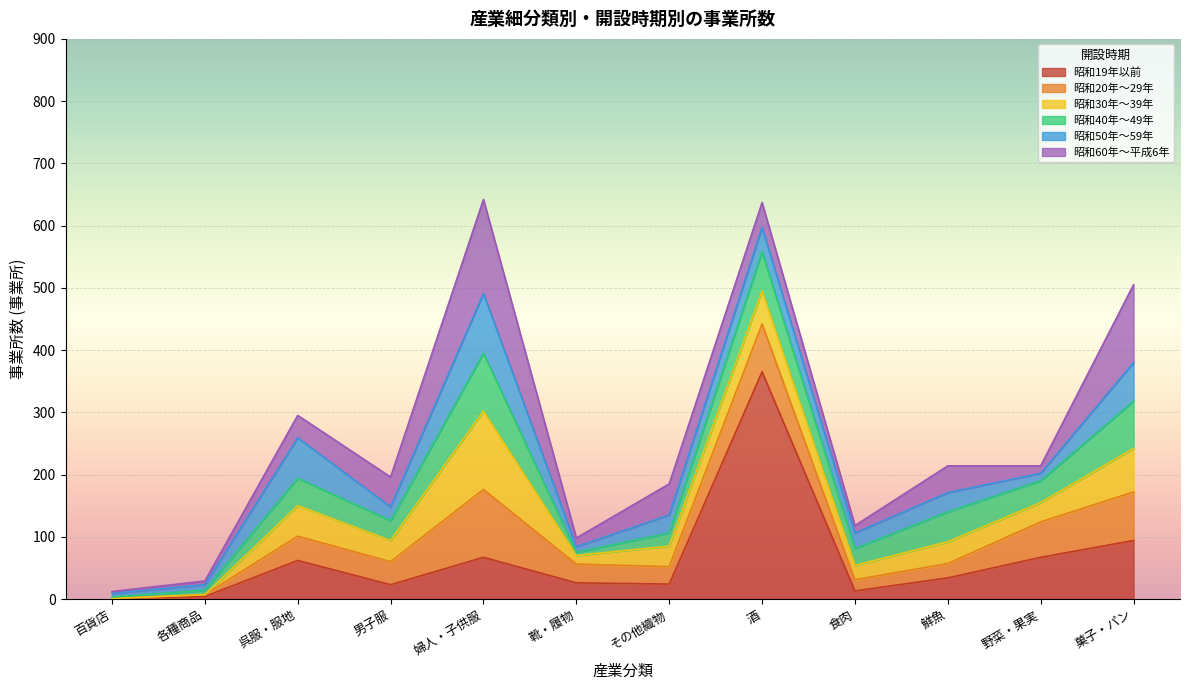

Count the number of data series in this chart.

6